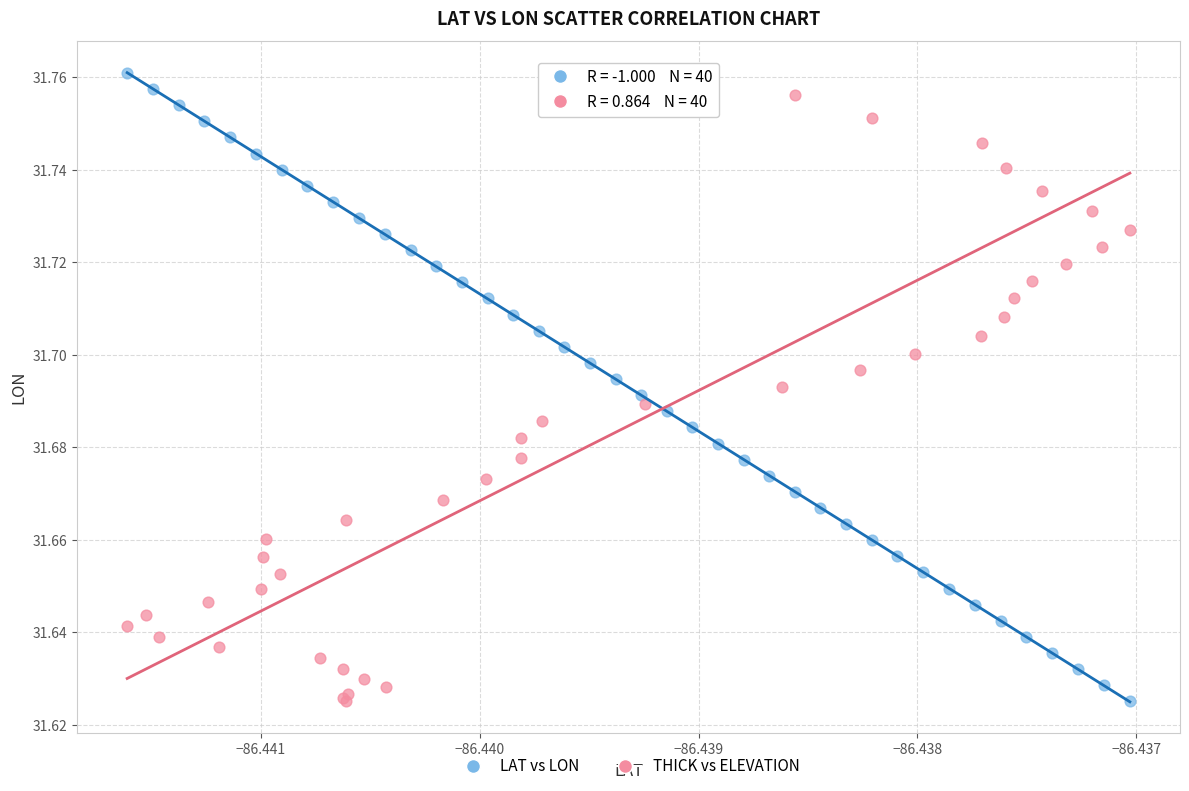

What are all the series names shown in the legend?

LAT vs LON, THICK vs ELEVATION